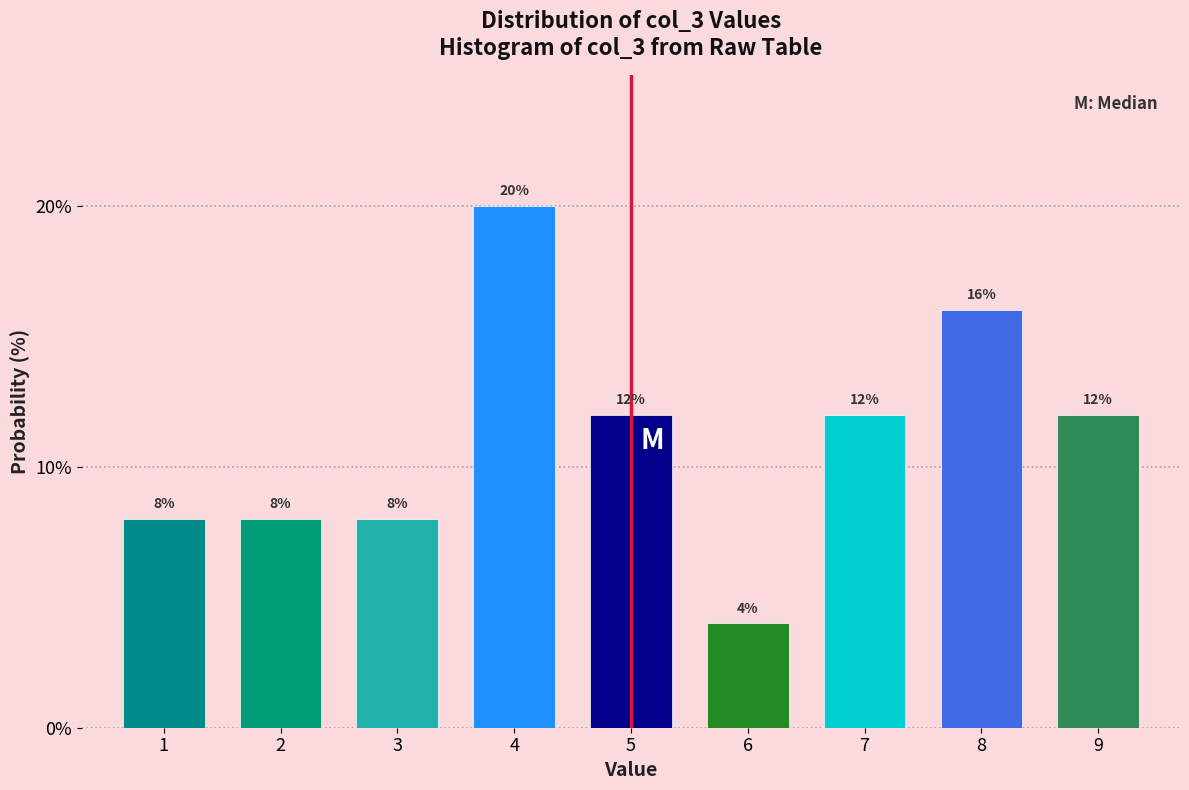

Reading right to left, list all the values displayed in this chart.

9=12	8=16	7=12	6=4	5=12	4=20	3=8	2=8	1=8